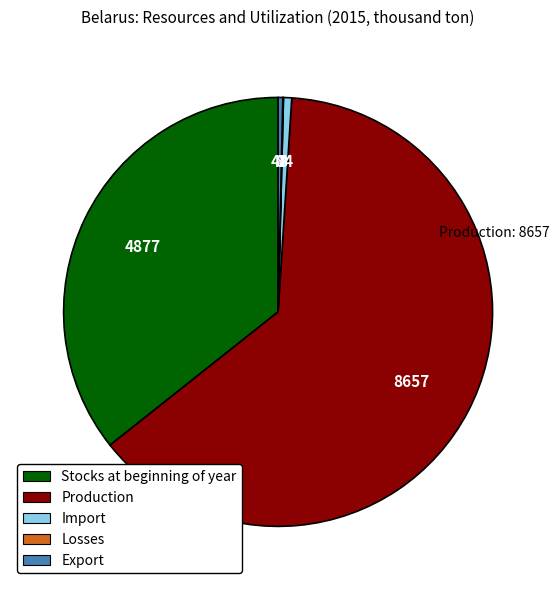

Is there a majority slice in this chart?

Yes